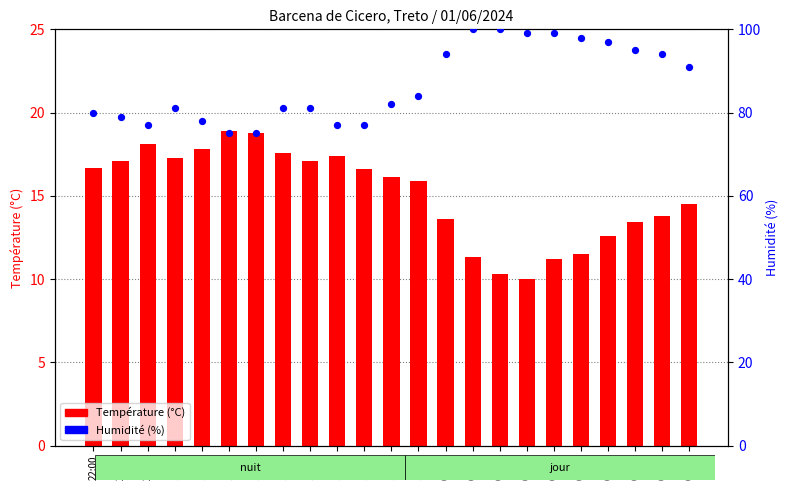

Which series has the largest Y range (max minus min)?

Humidité (%)